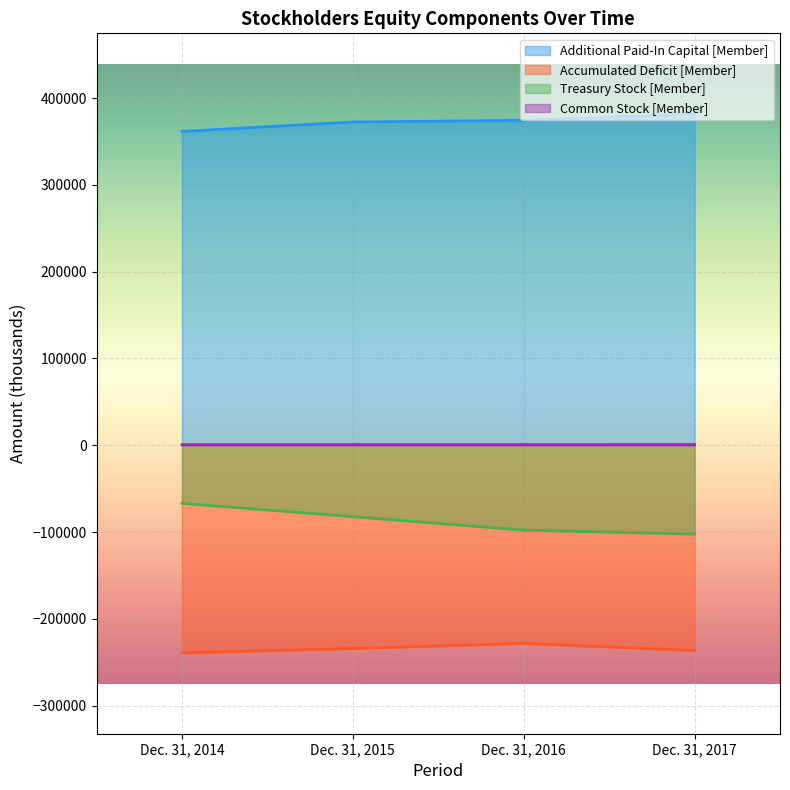

List the series in order of their peak value, highest first.

Additional Paid-In Capital [Member], Common Stock [Member], Treasury Stock [Member], Accumulated Deficit [Member]